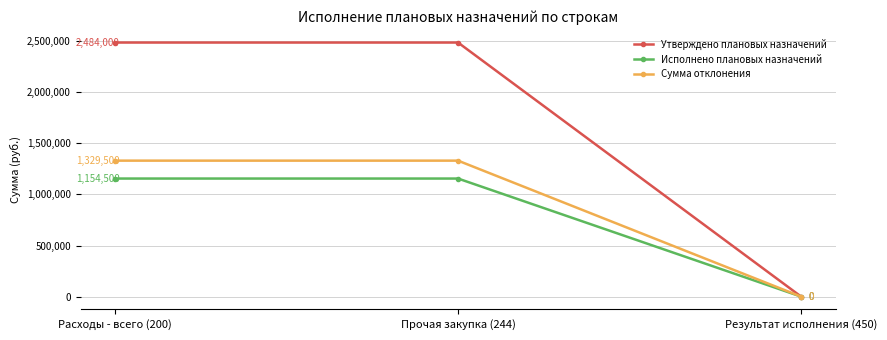

What position from the left is Прочая закупка (244)?

2